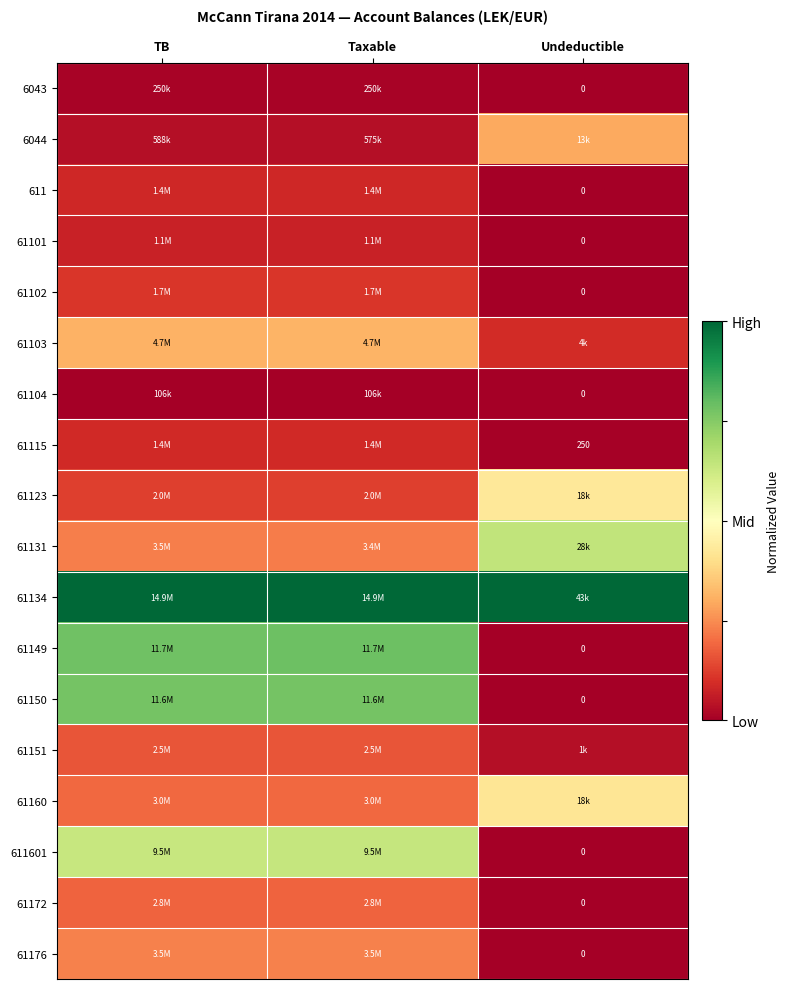

At TB, list the series in order from largest to smallest.

61134, 61149, 61150, 611601, 61103, 61176, 61131, 61160, 61172, 61151, 61123, 61102, 61115, 611, 61101, 6044, 6043, 61104